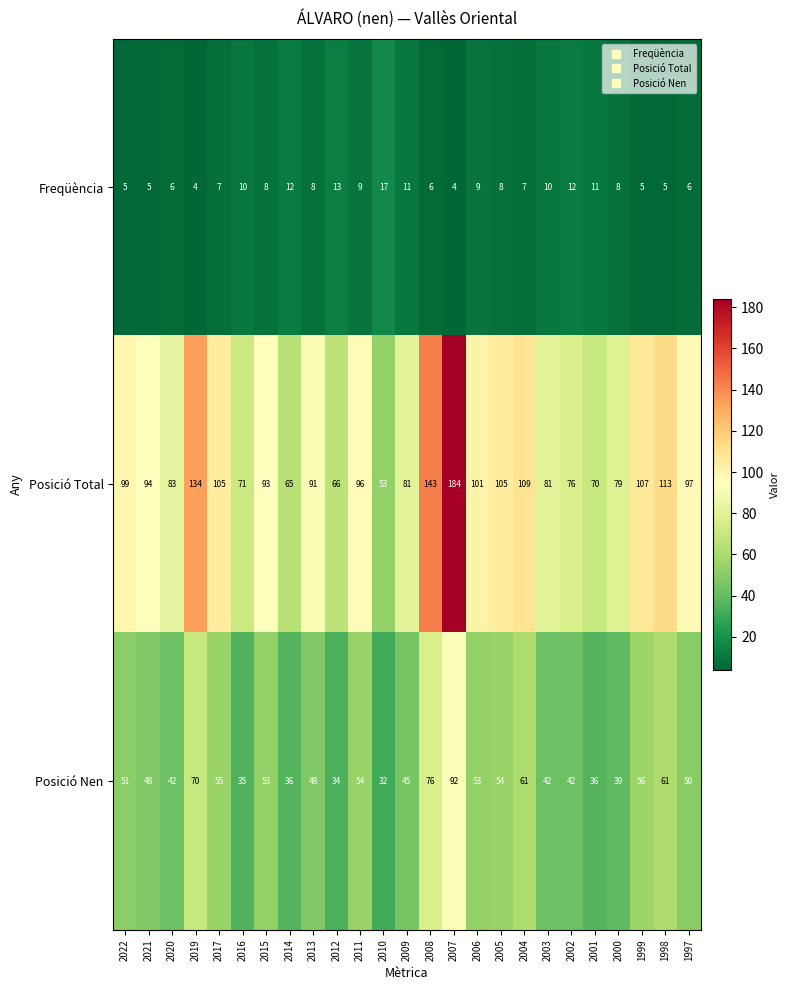

What is the minimum value for Posició Total?

53